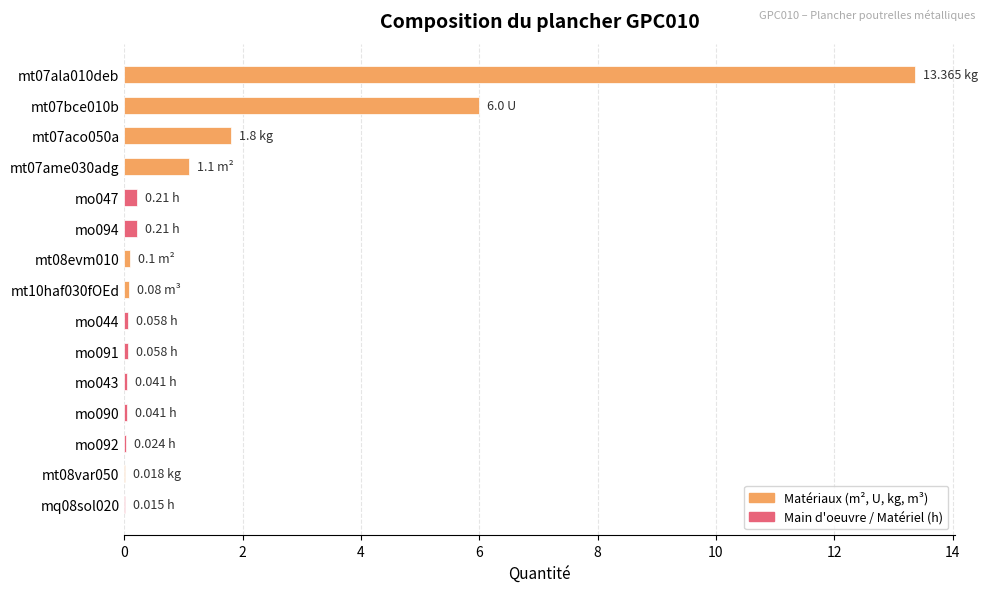

Does the chart contain stacked bars?

No